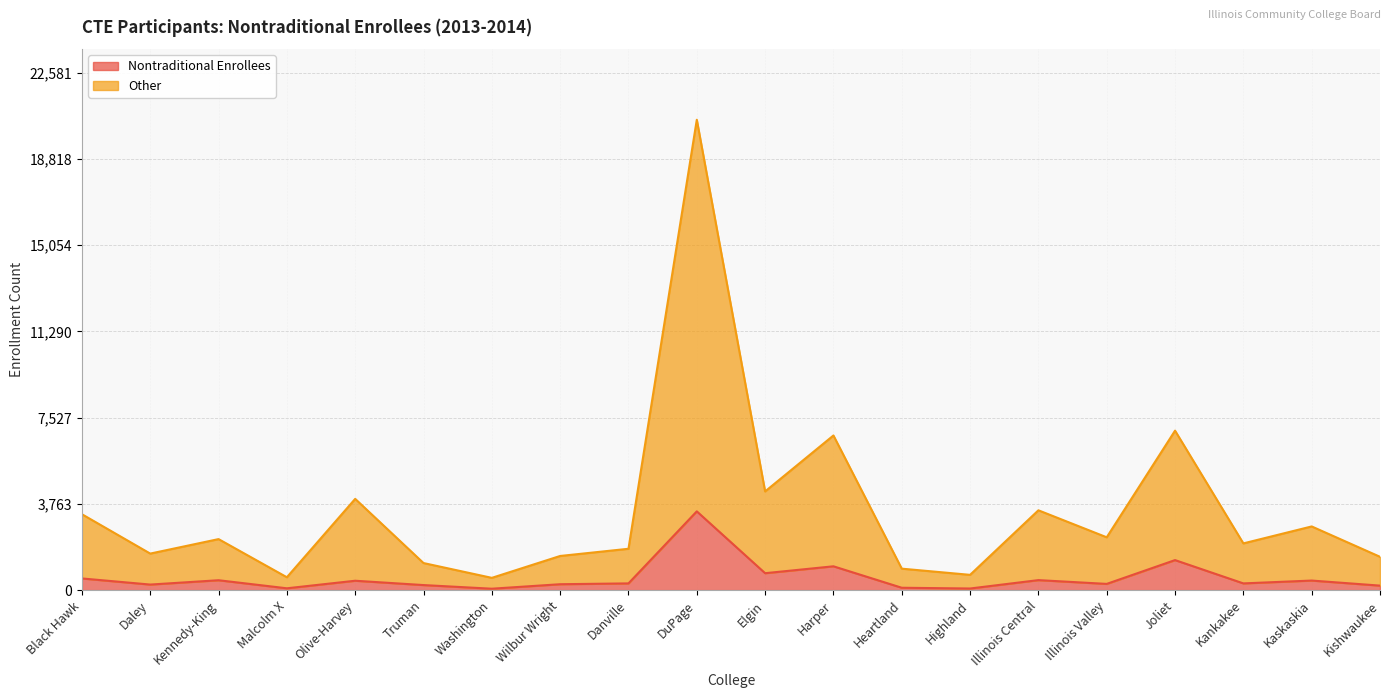

True or false: Other and Nontraditional Enrollees intersect in this chart.

False